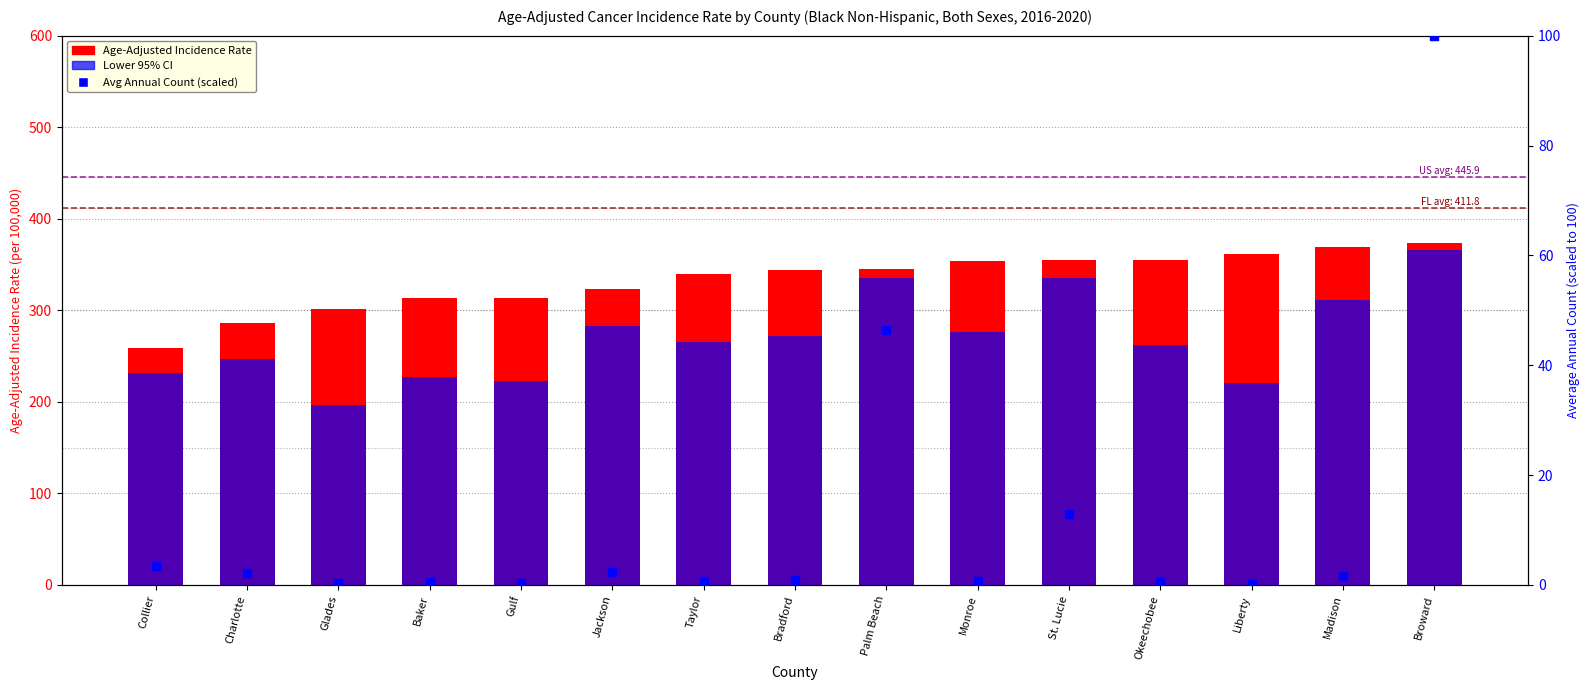

What is the total value across all series at Charlotte?

534.6